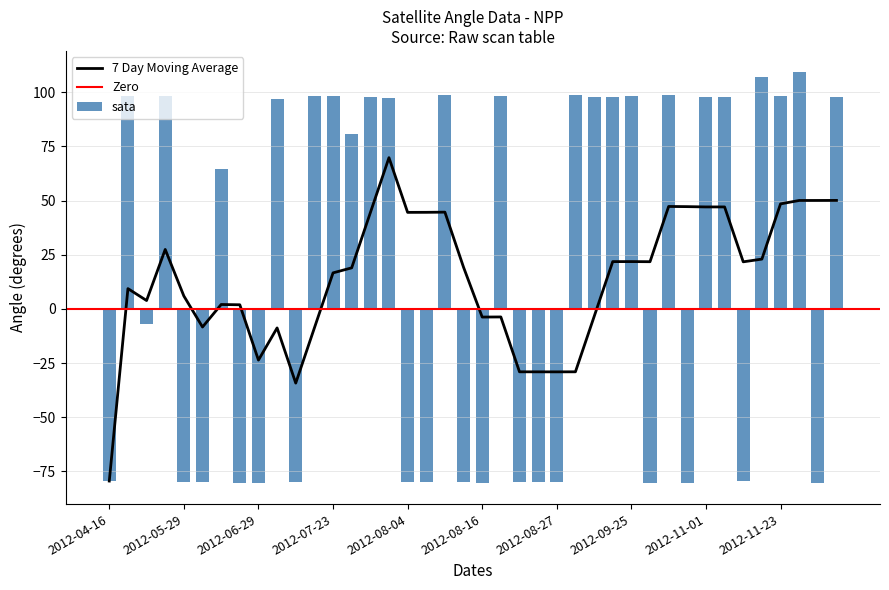

Rank the categories by sata value from lowest to highest.

2012-06-29, 2012-10-29, 2012-12-06, 2012-06-13, 2012-10-03, 2012-08-16, 2012-05-29, 2012-07-15, 2012-08-15, 2012-08-27, 2012-08-22, 2012-08-26, 2012-08-05, 2012-06-08, 2012-08-04, 2012-11-10, 2012-04-16, 2012-05-08, 2012-06-09, 2012-07-27, 2012-07-06, 2012-08-02, 2012-07-29, 2012-11-01, 2012-09-15, 2012-09-14, 2012-11-06, 2012-12-09, 2012-07-23, 2012-07-18, 2012-11-23, 2012-08-18, 2012-09-25, 2012-05-20, 2012-04-24, 2012-10-27, 2012-08-08, 2012-09-08, 2012-11-16, 2012-12-02